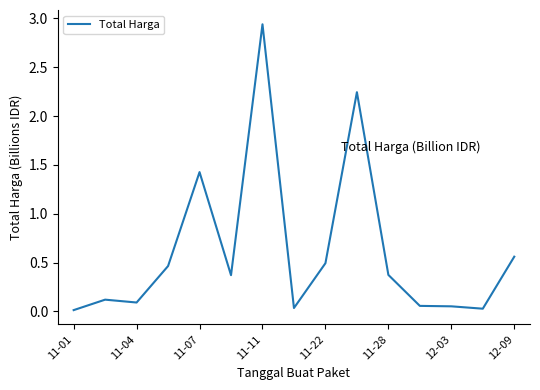

The value at 11-01 is 0.0. True or false?

True